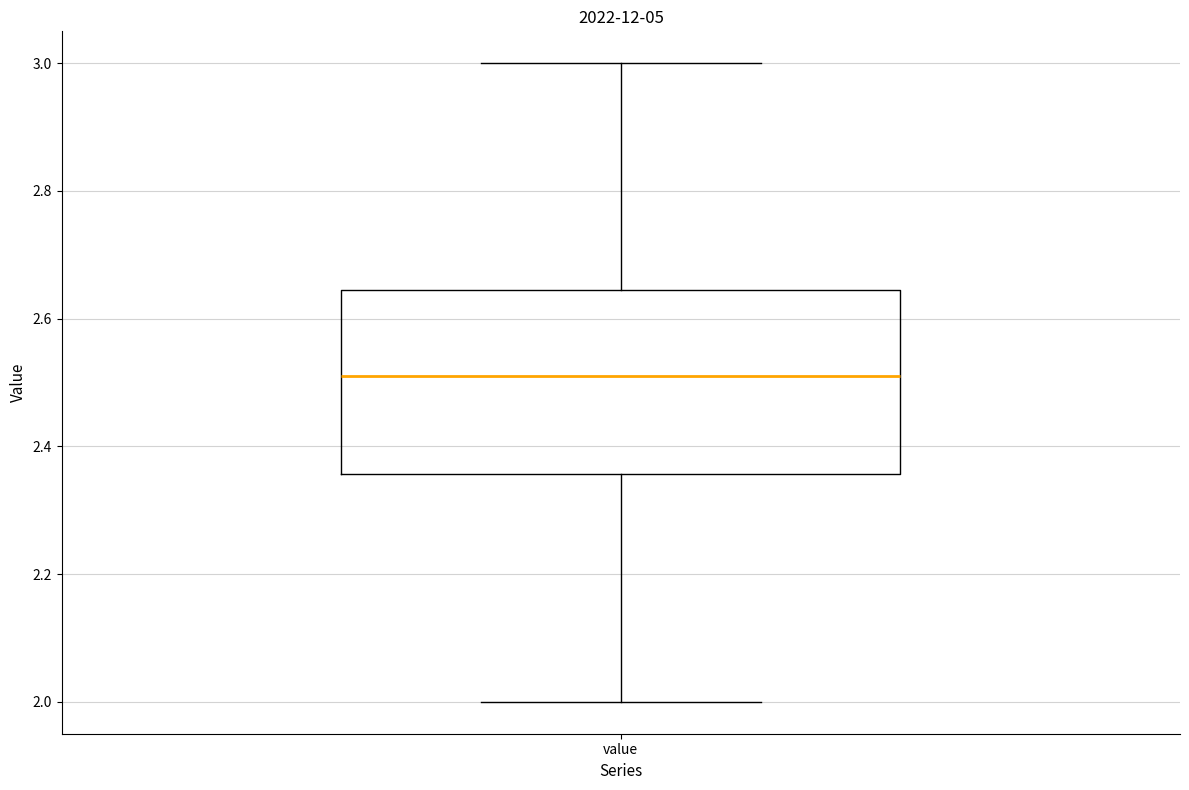

Transcribe this box plot: give where the median line is, the range the box spans, and where the two whiskers end, as read against the y-axis. The values are not printed on the chart, so give them approximately, as read against the axis.

median 2.52, box 2.36 to 2.64, whiskers 2.00 to 3.00